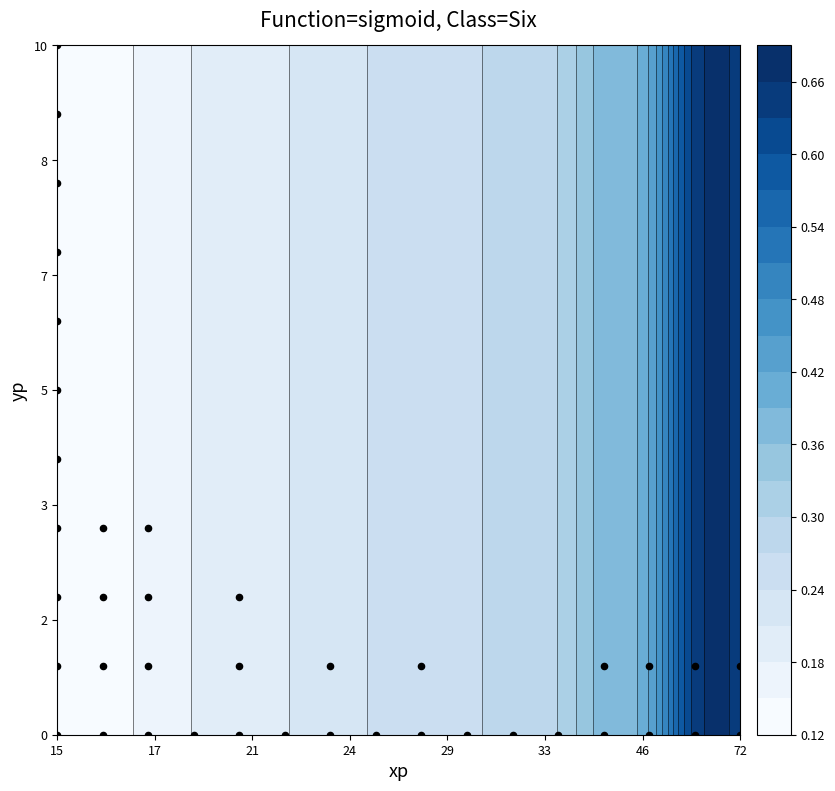

Reading left to right, list all the values displayed in this chart.

0	0	0	0	0	1	0	1	0	0	2	0	3	2	1	0	0	1	0	4	2	0	5	0	6	1	7	1	0	8	1	3	9	10	0	1	1	1	2	3